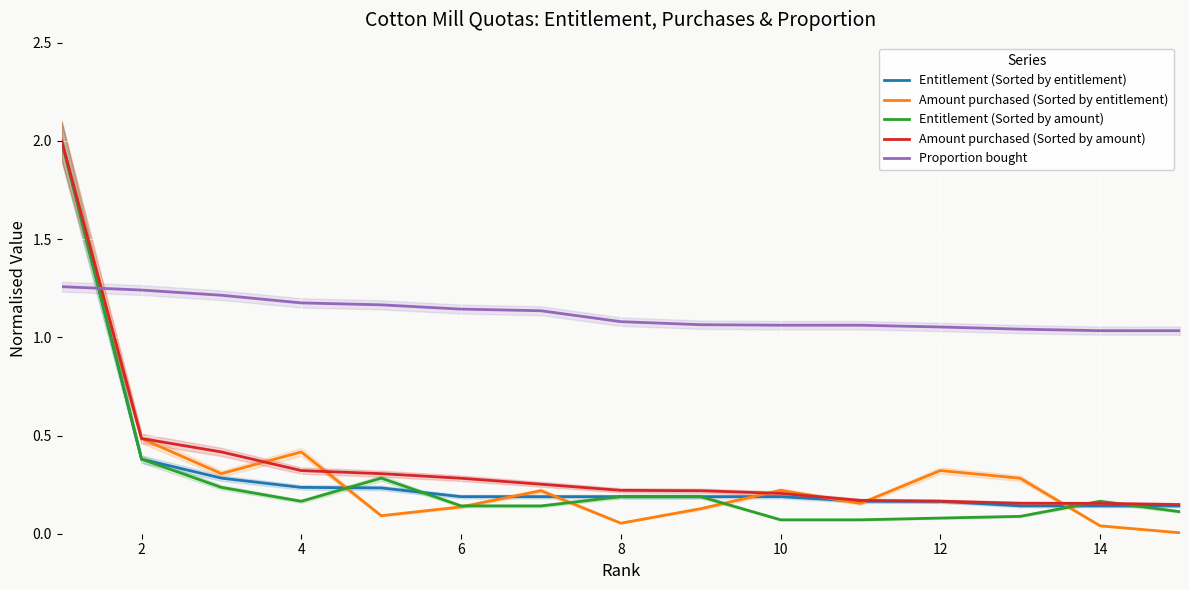

Reading left to right, transcribe all the data shown in this chart.

Entitlement (Sorted by entitlement): 2.0	0.4	0.3	0.2	0.2	0.2	0.2	0.2	0.2	0.2	0.2	0.2	0.1	0.1	0.1
Amount purchased (Sorted by entitlement): 2.0	0.5	0.3	0.4	0.1	0.1	0.2	0.1	0.1	0.2	0.2	0.3	0.3	0.0	0.0
Entitlement (Sorted by amount): 2.0	0.4	0.2	0.2	0.3	0.1	0.1	0.2	0.2	0.1	0.1	0.1	0.1	0.2	0.1
Amount purchased (Sorted by amount): 2.0	0.5	0.4	0.3	0.3	0.3	0.3	0.2	0.2	0.2	0.2	0.2	0.2	0.2	0.1
Proportion bought: 1.3	1.2	1.2	1.2	1.2	1.1	1.1	1.1	1.1	1.1	1.1	1.1	1.0	1.0	1.0